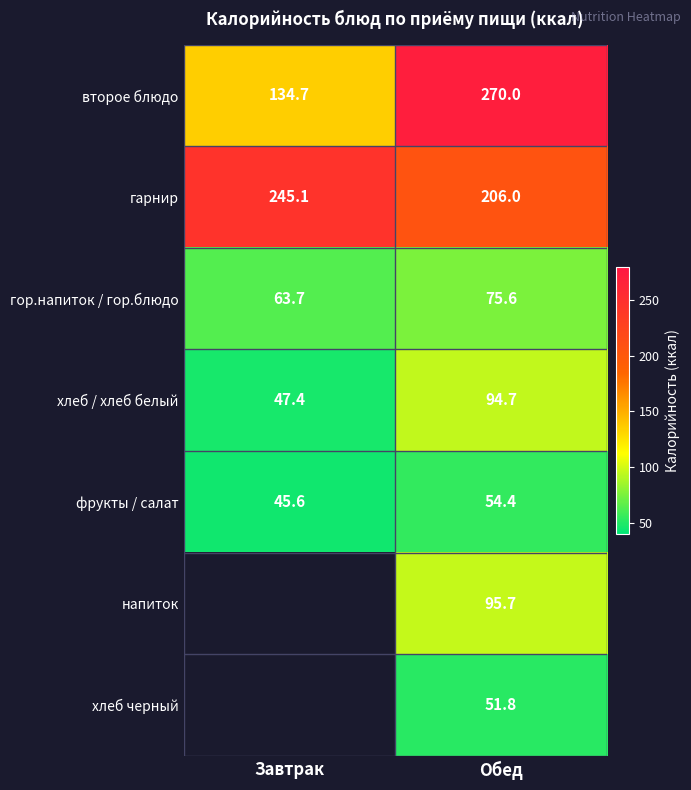

List the labels in order of фрукты / салат value, largest first.

Обед, Завтрак